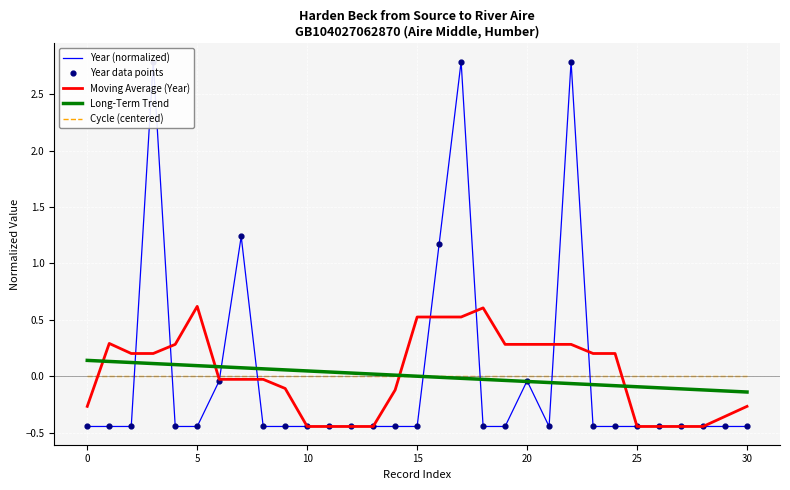

Which series contains the lowest Y value?

Moving Average (Year)